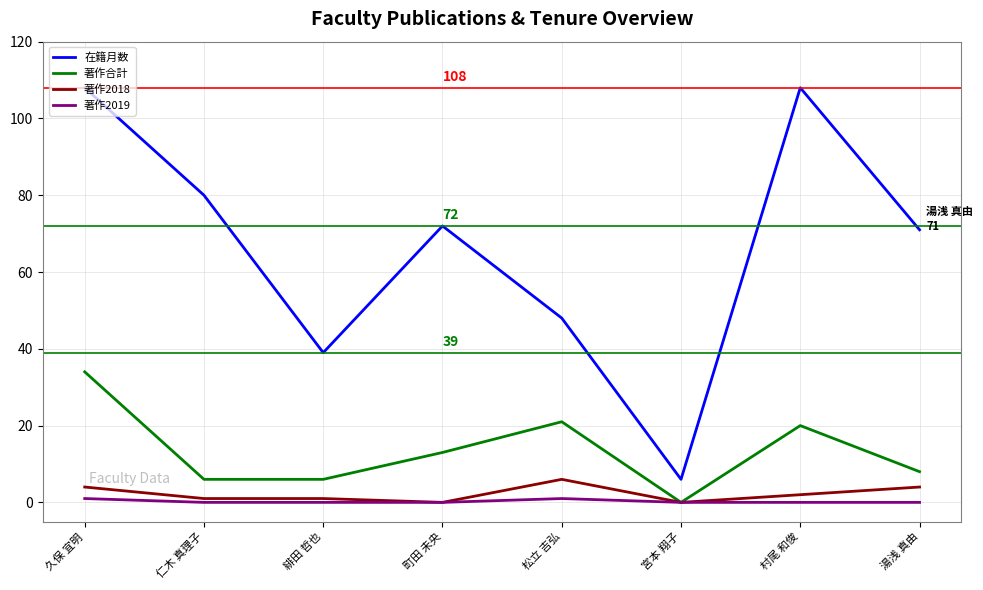

What is the difference between the maximum and minimum values in the 著作2018 series?

6